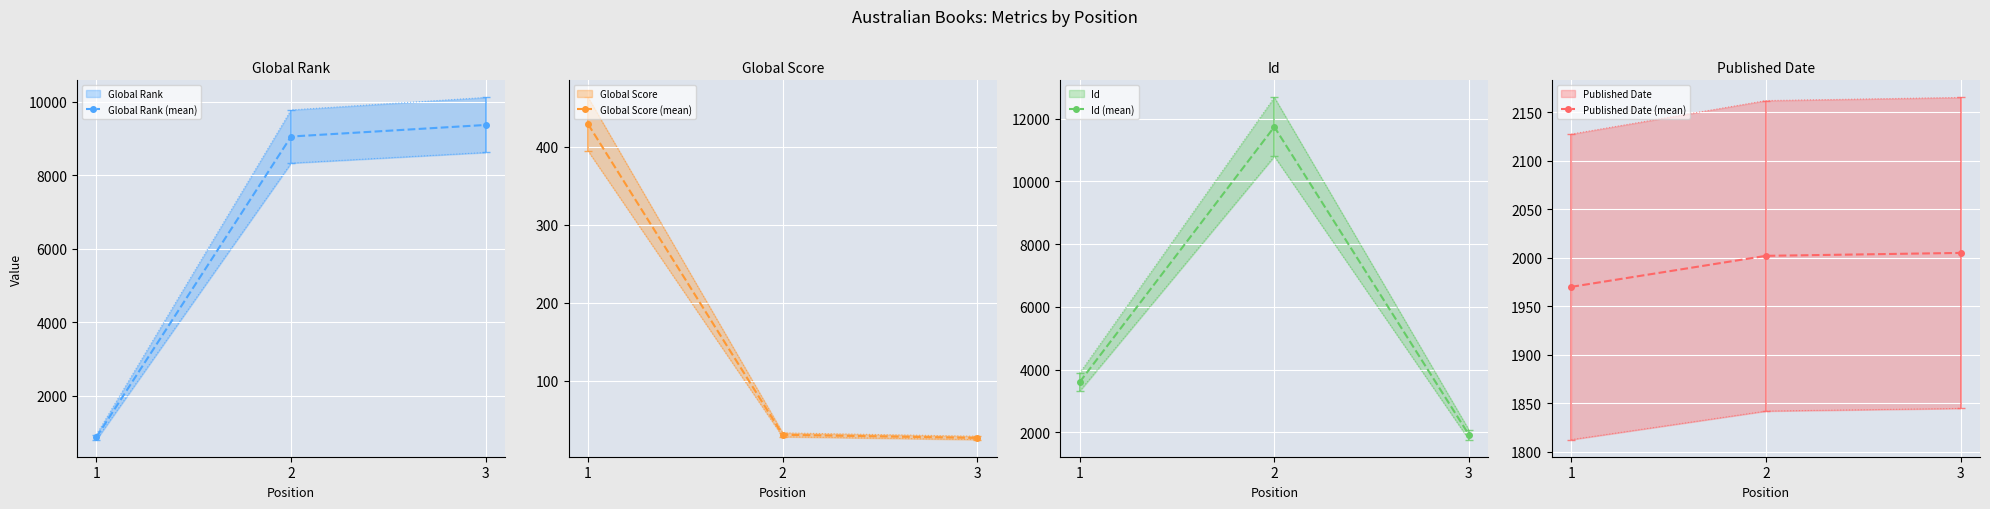

True or false: Id (mean) has a value of 1920 at 3.

True